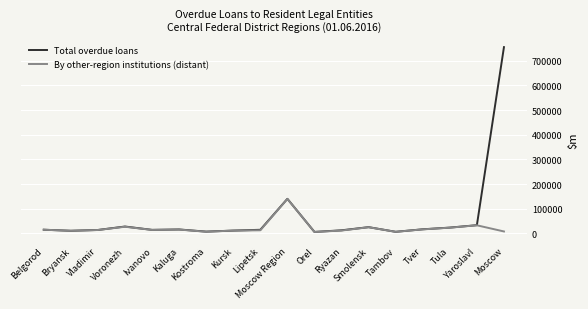

What is the greatest value displayed?

755668